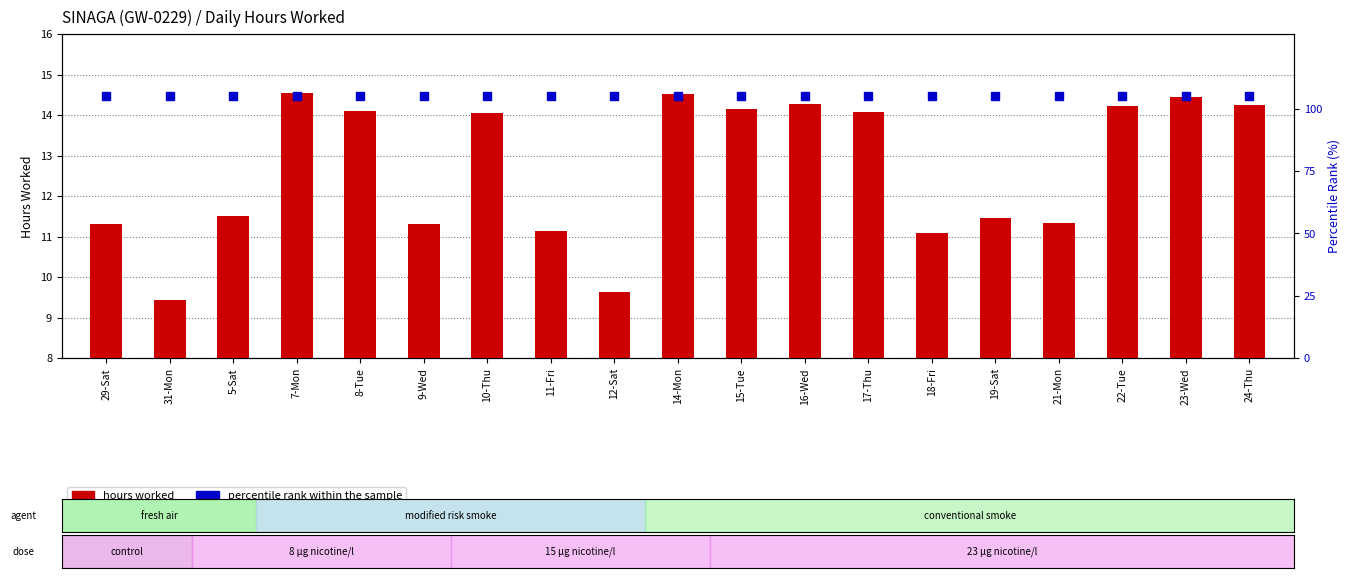

What are all the series names shown in the legend?

hours worked, percentile rank within the sample